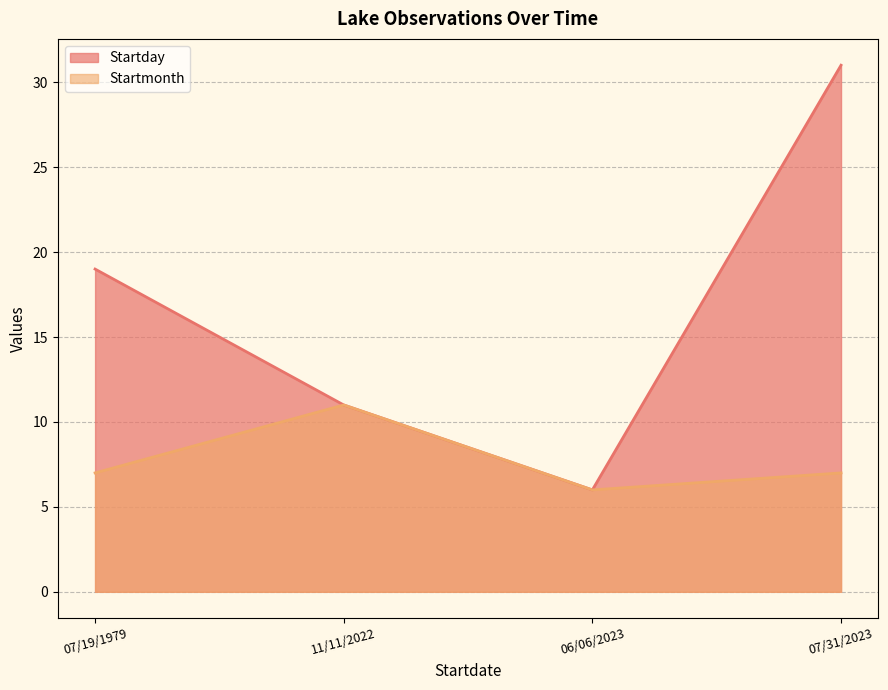

At which category is the sum across all series the highest?

07/31/2023